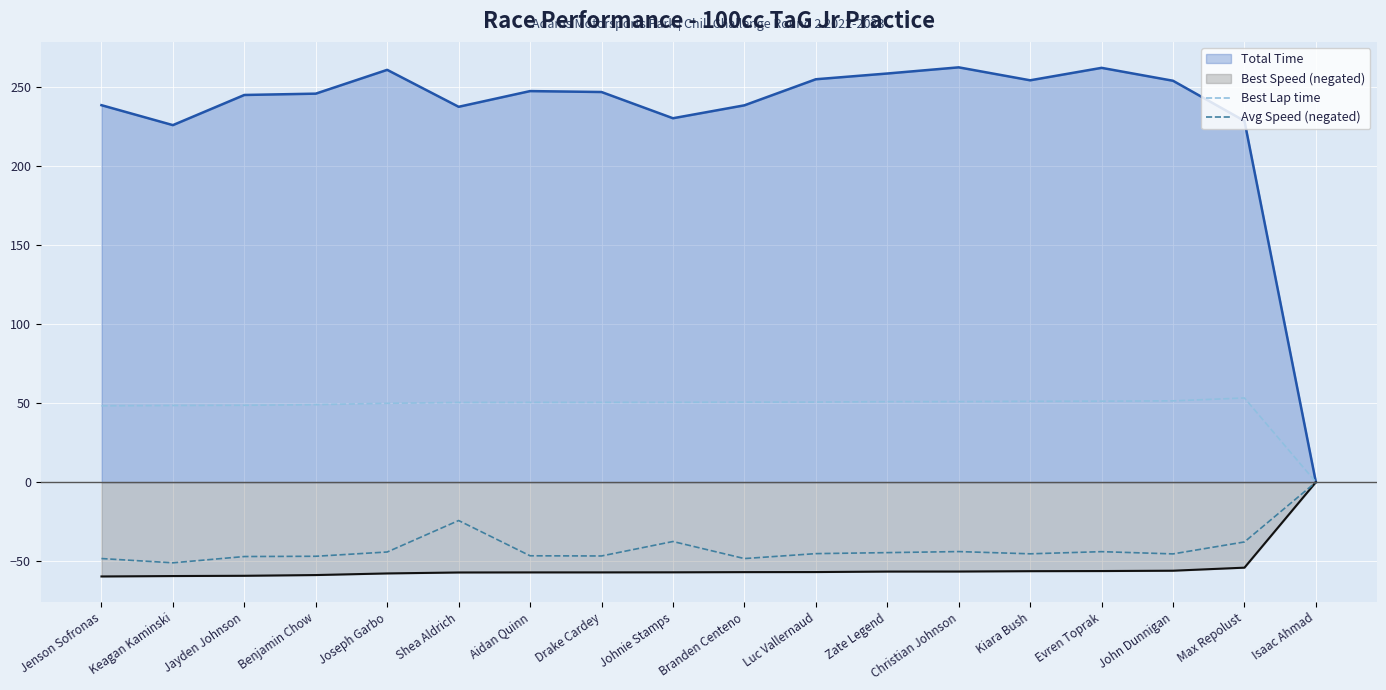

How many negative values does the Avg Speed (negated) series have?

17